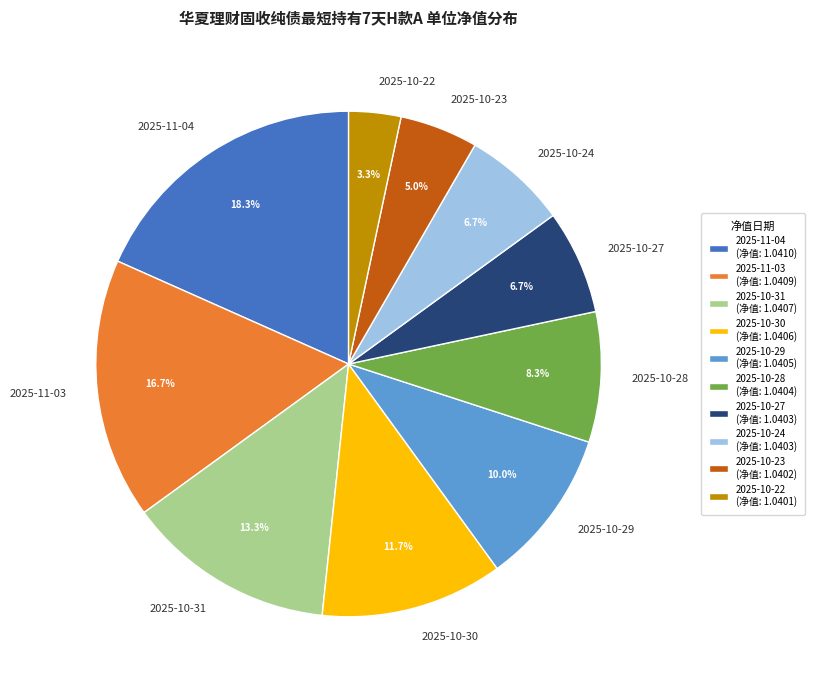

What is the largest slice in the pie chart?

2025-11-04